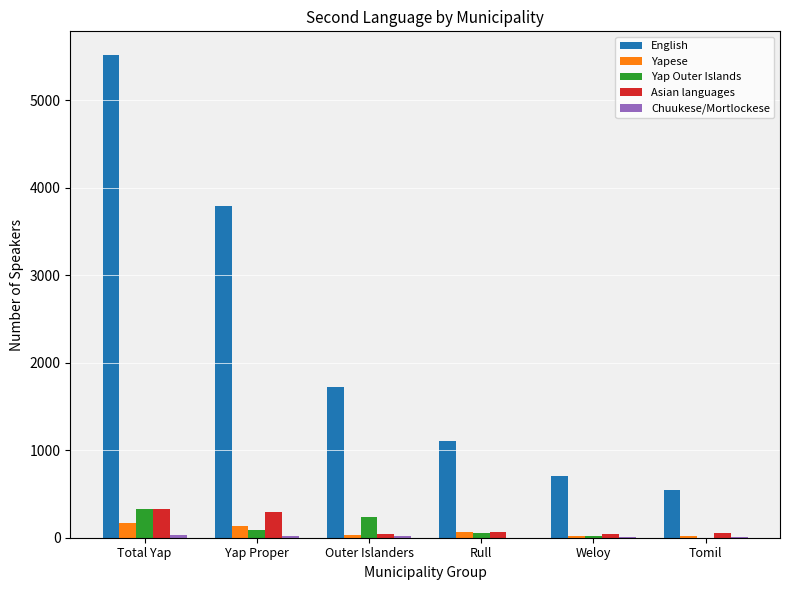

What is the sum of all English values?

13372